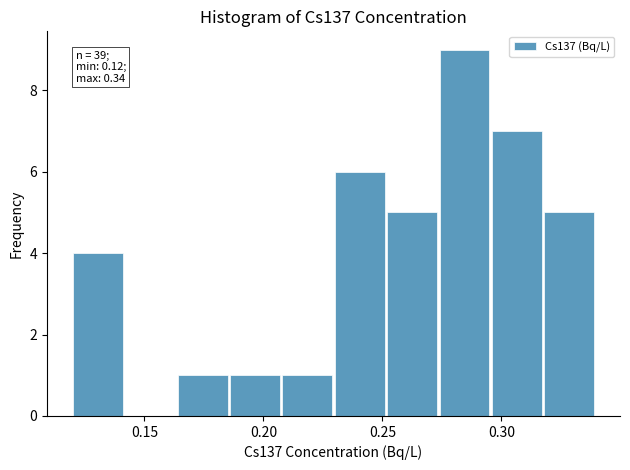

Over which range of the x-axis is the bar tallest?

0.274 to 0.296